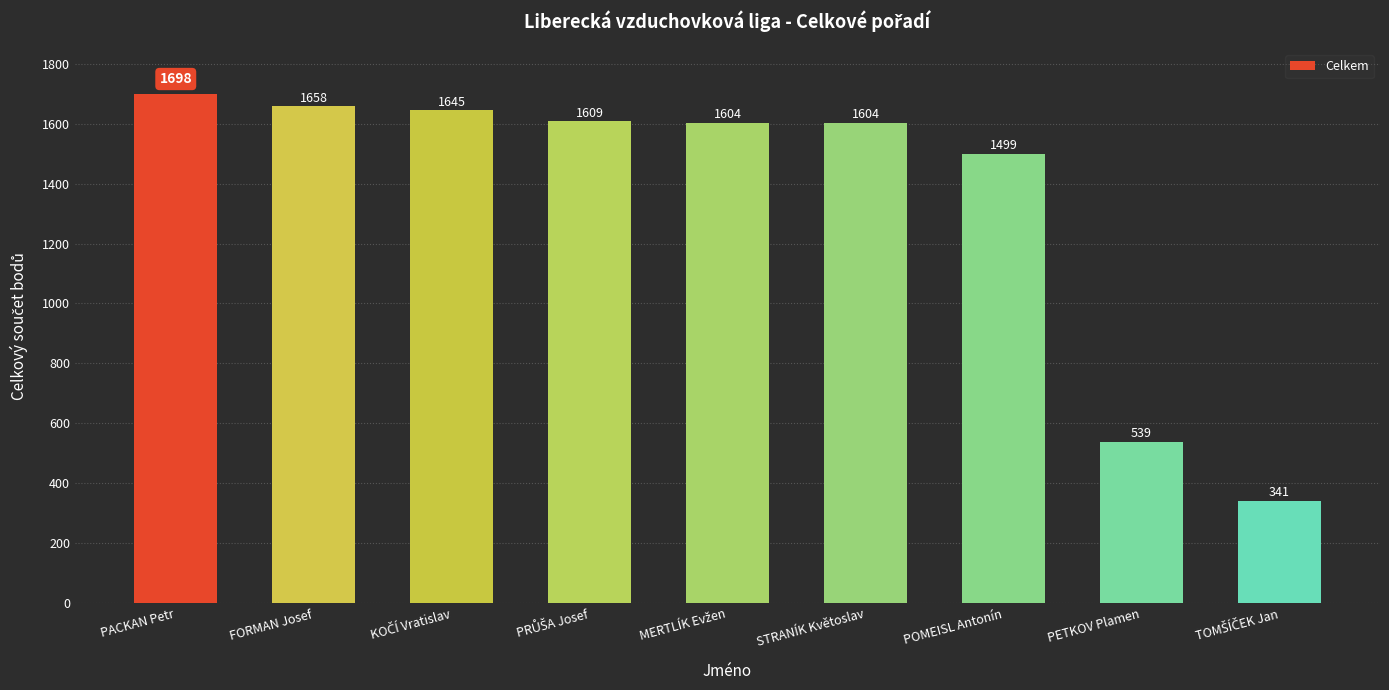

What is the maximum value shown in the chart?

1698